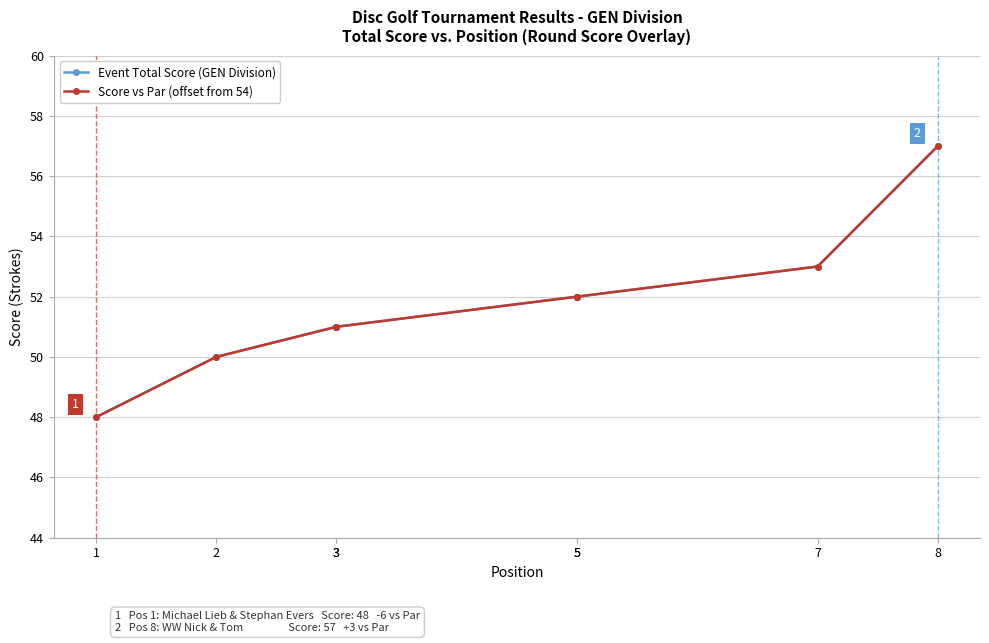

What is the sum of the Event Total Score (GEN Division) values at 3 and 5?

103